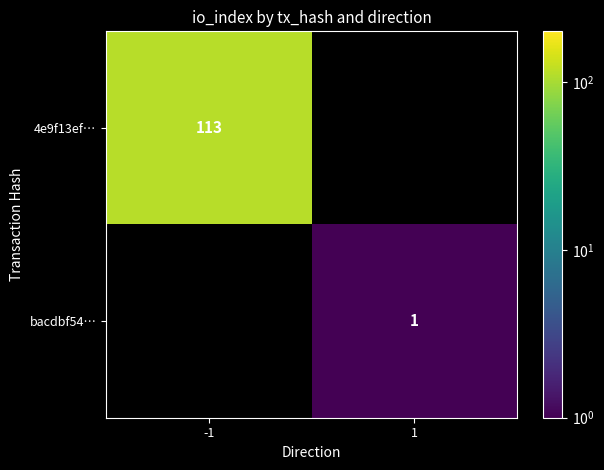

The value of bacdbf54… at 1 is 1. True or false?

True